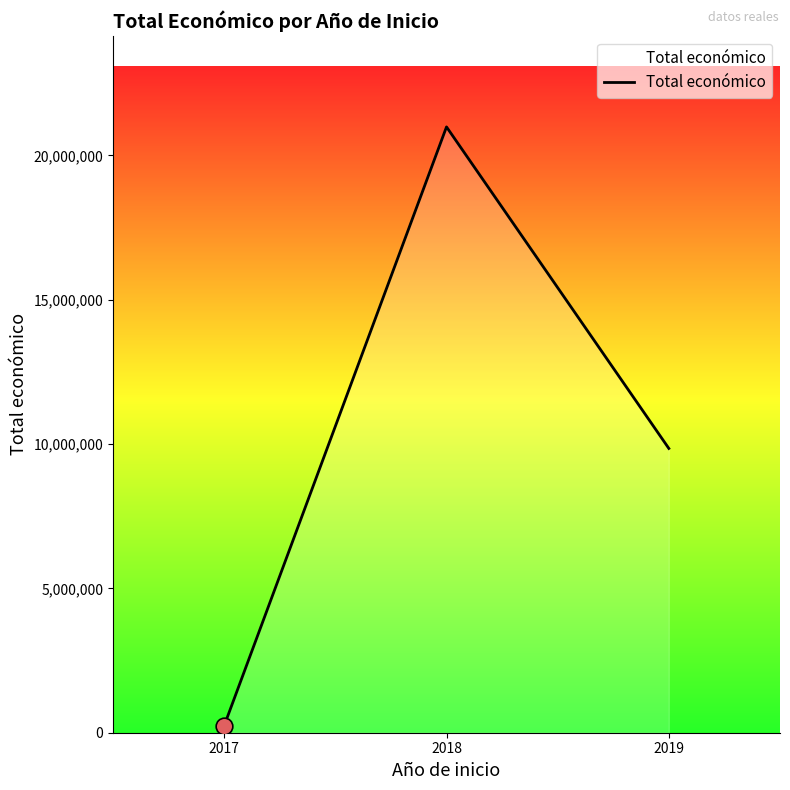

Count the values in the range 243724 to 20986464.

3